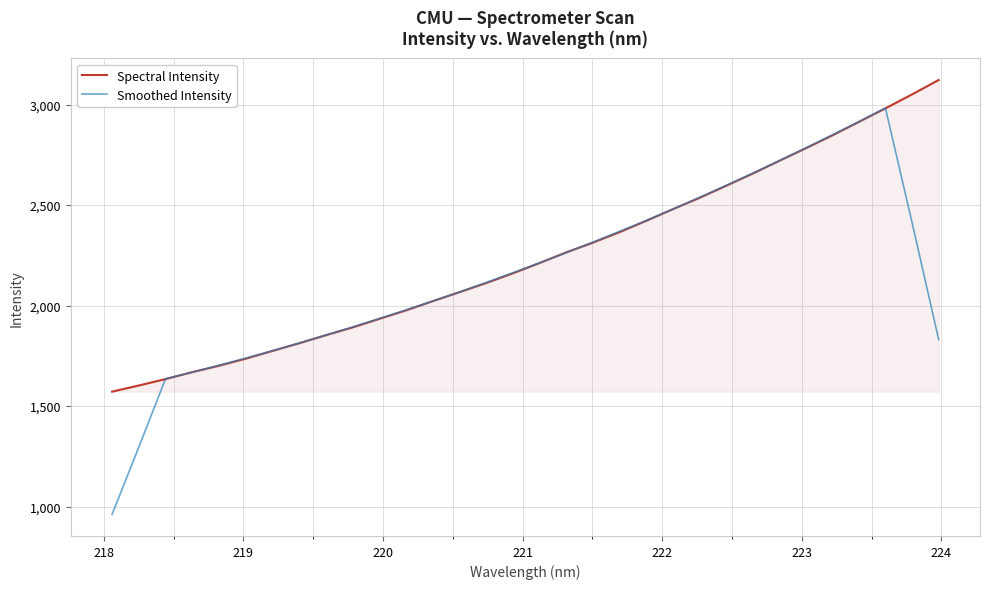

What are all the series names shown in the legend?

Spectral Intensity, Smoothed Intensity